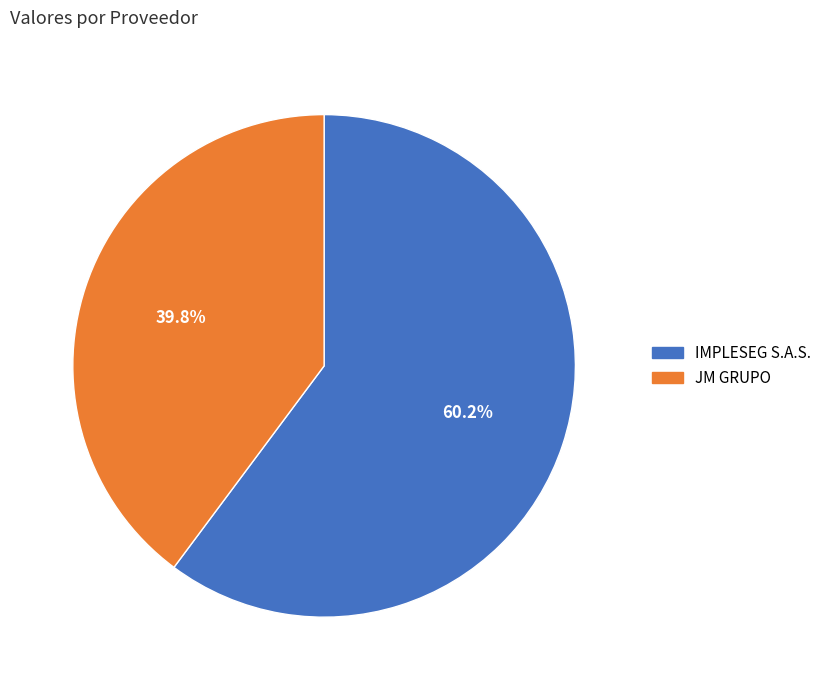

Do JM GRUPO and IMPLESEG S.A.S. together represent more than half of the pie?

Yes